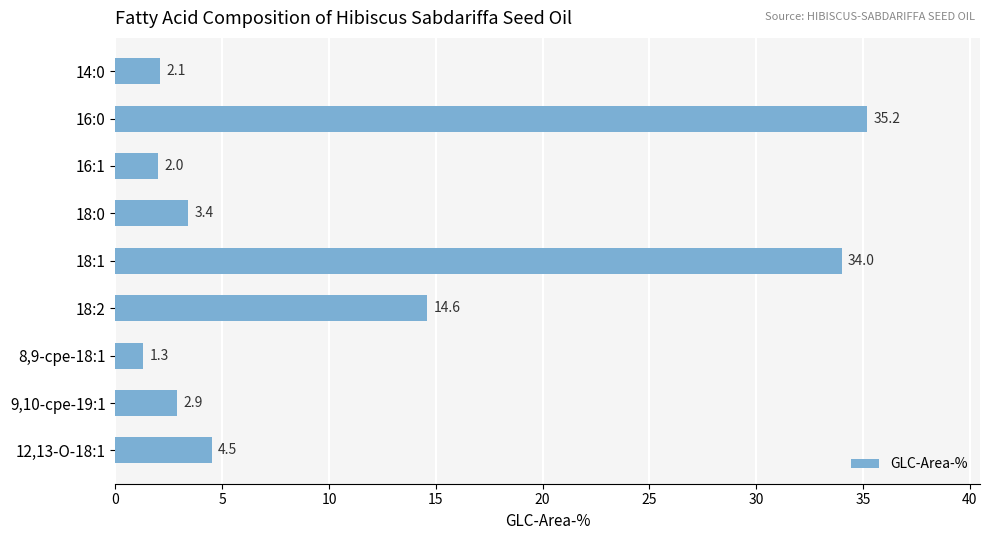

Which has a higher value, 8,9-cpe-18:1 or 18:1?

18:1